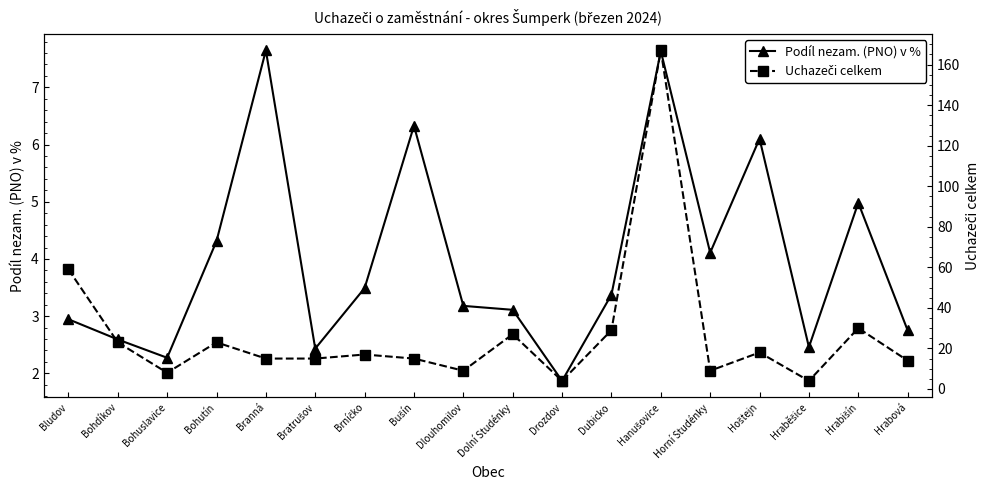

Reading left to right, extract all data points from this chart.

Podíl nezam. (PNO) v %: Bludov=2.9	Bohdíkov=2.6	Bohuslavice=2.3	Bohutín=4.3	Branná=7.6	Bratrušov=2.4	Brníčko=3.5	Bušín=6.3	Dlouhomilov=3.2	Dolní Studénky=3.1	Drozdov=1.9	Dubicko=3.4	Hanušovice=7.6	Horní Studénky=4.1	Hoštejn=6.1	Hraběšice=2.5	Hrabišín=5.0	Hrabová=2.8
Uchazeči celkem: Bludov=59.0	Bohdíkov=23.0	Bohuslavice=8.0	Bohutín=23.0	Branná=15.0	Bratrušov=15.0	Brníčko=17.0	Bušín=15.0	Dlouhomilov=9.0	Dolní Studénky=27.0	Drozdov=4.0	Dubicko=29.0	Hanušovice=167.0	Horní Studénky=9.0	Hoštejn=18.0	Hraběšice=4.0	Hrabišín=30.0	Hrabová=14.0